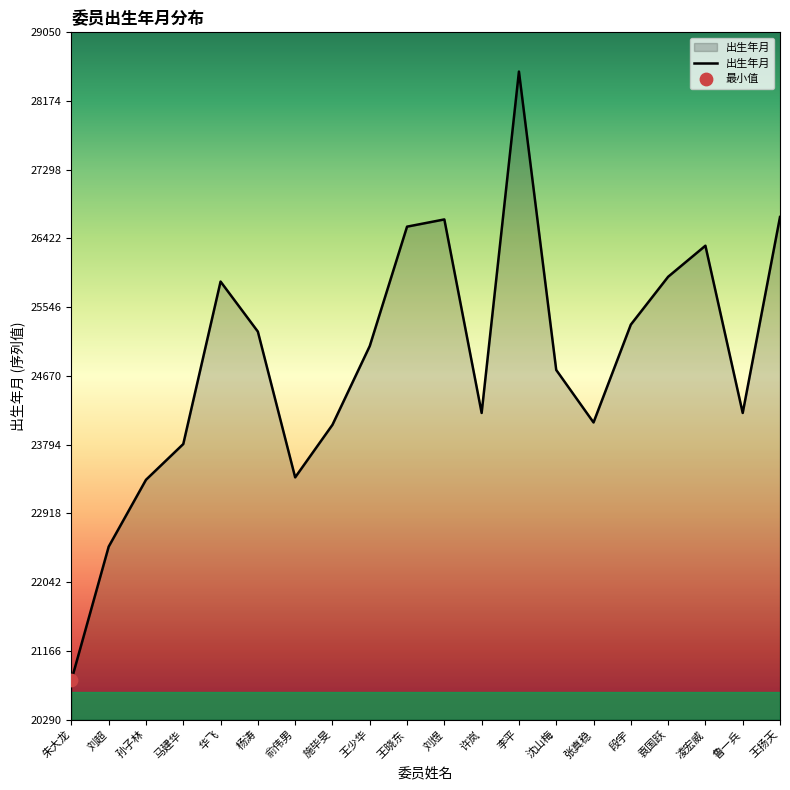

What is the change in value from 朱大龙 to 俞伟男?

+2587